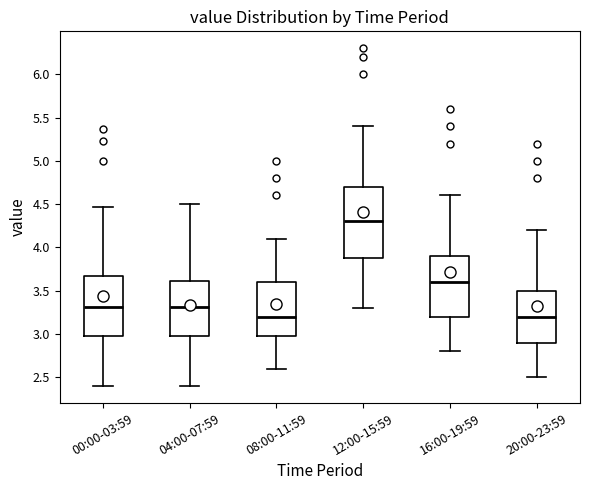

Reading left to right, read every box against the y-axis: the position of its median line, the range the box covers, and the ends of its whiskers. The values are not printed on the chart, so give them approximately, as read against the axis.

00:00-03:59: median 3.30, box 3.00 to 3.65, whiskers 2.40 to 4.45
04:00-07:59: median 3.30, box 3.00 to 3.60, whiskers 2.40 to 4.50
08:00-11:59: median 3.20, box 3.00 to 3.60, whiskers 2.60 to 4.10
12:00-15:59: median 4.30, box 3.90 to 4.70, whiskers 3.30 to 5.40
16:00-19:59: median 3.60, box 3.20 to 3.90, whiskers 2.80 to 4.60
20:00-23:59: median 3.20, box 2.90 to 3.50, whiskers 2.50 to 4.20